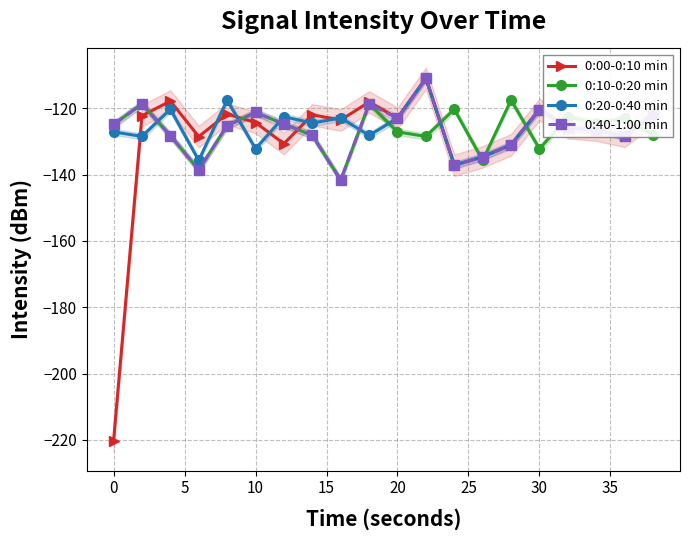

Is this an area chart (filled region under the line)?

No